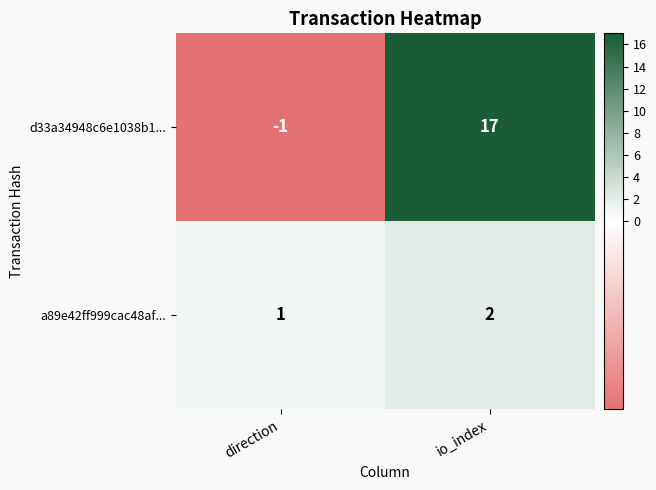

What is the sum of all a89e42ff999cac48af... values?

3